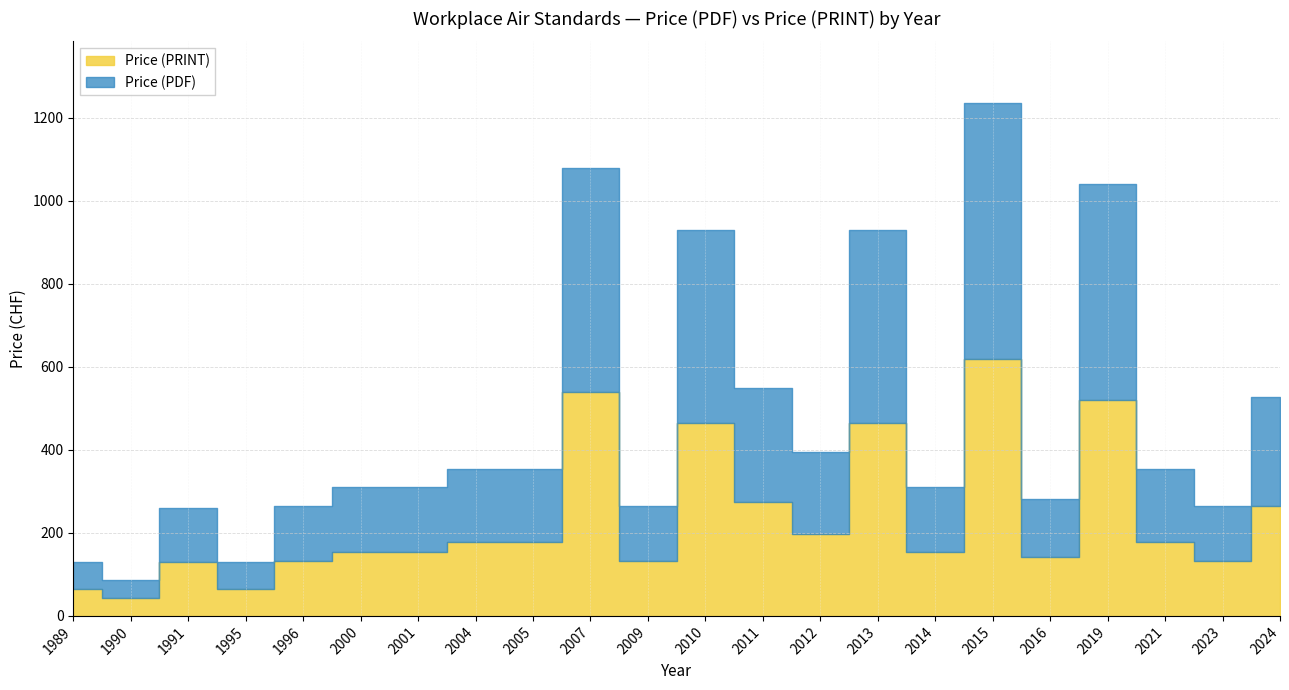

True or false: Price (PDF) and Price (PRINT) intersect in this chart.

False